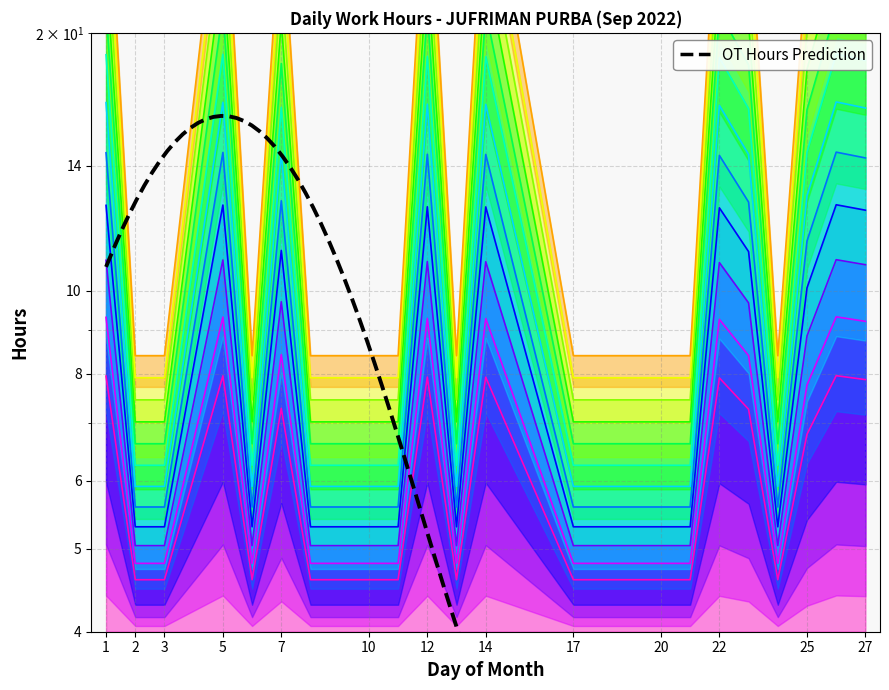

Where is the first local maximum?

5